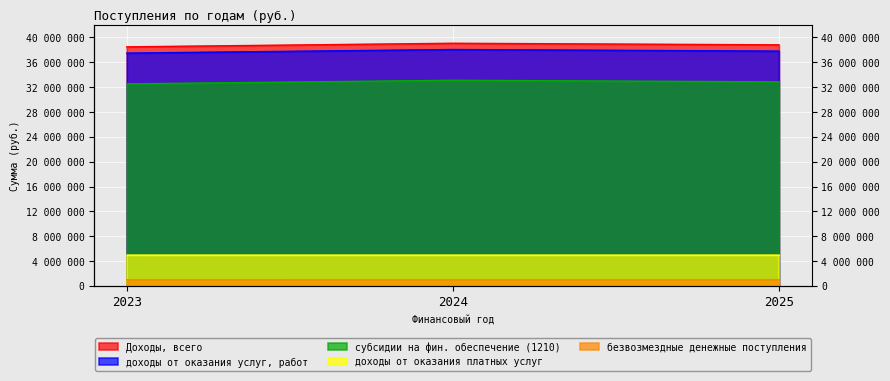

What is the value of the безвозмездные денежные поступления point at the 3rd from the left?

1010033